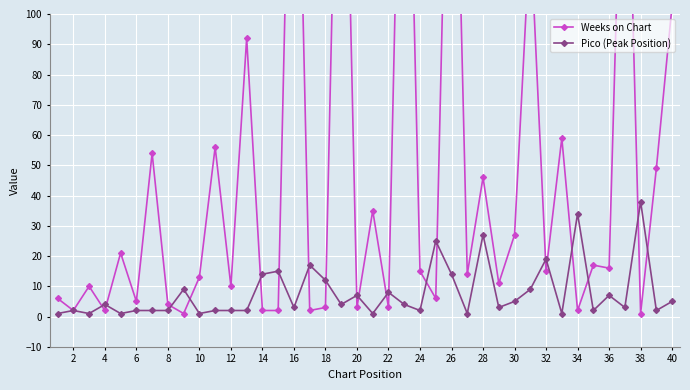

The value of Pico (Peak Position) at 14 is 14. True or false?

True